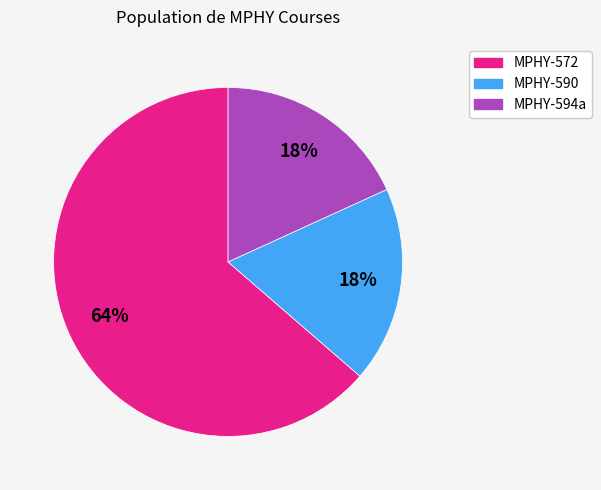

What is the majority slice?

MPHY-572